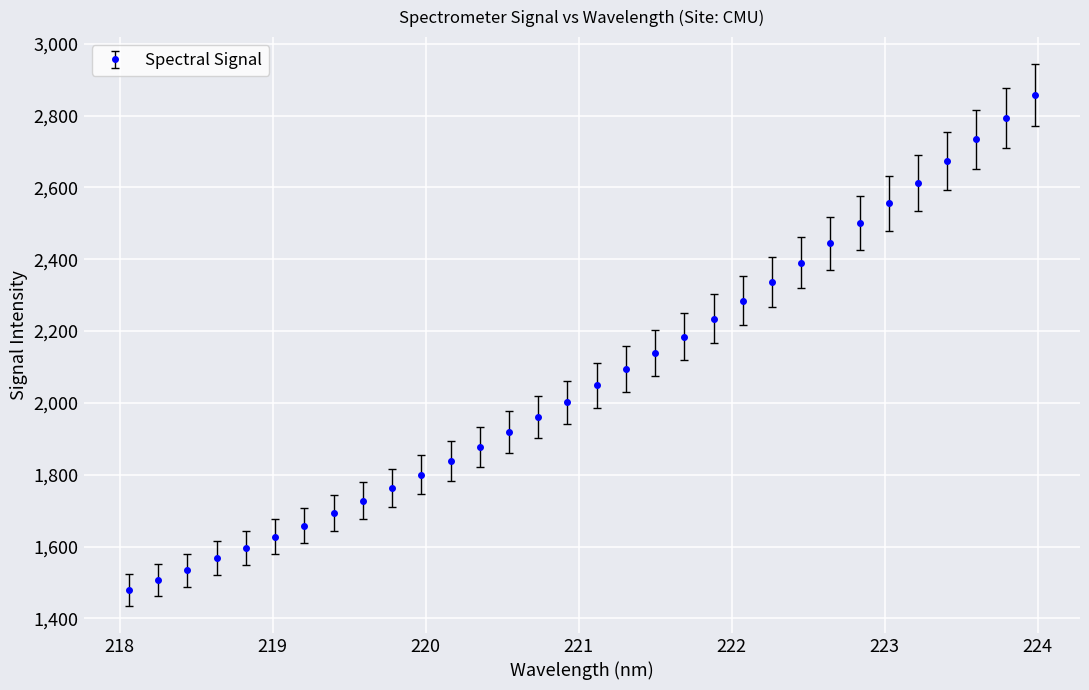

What is the value of the 27th point from the left?

2555.8